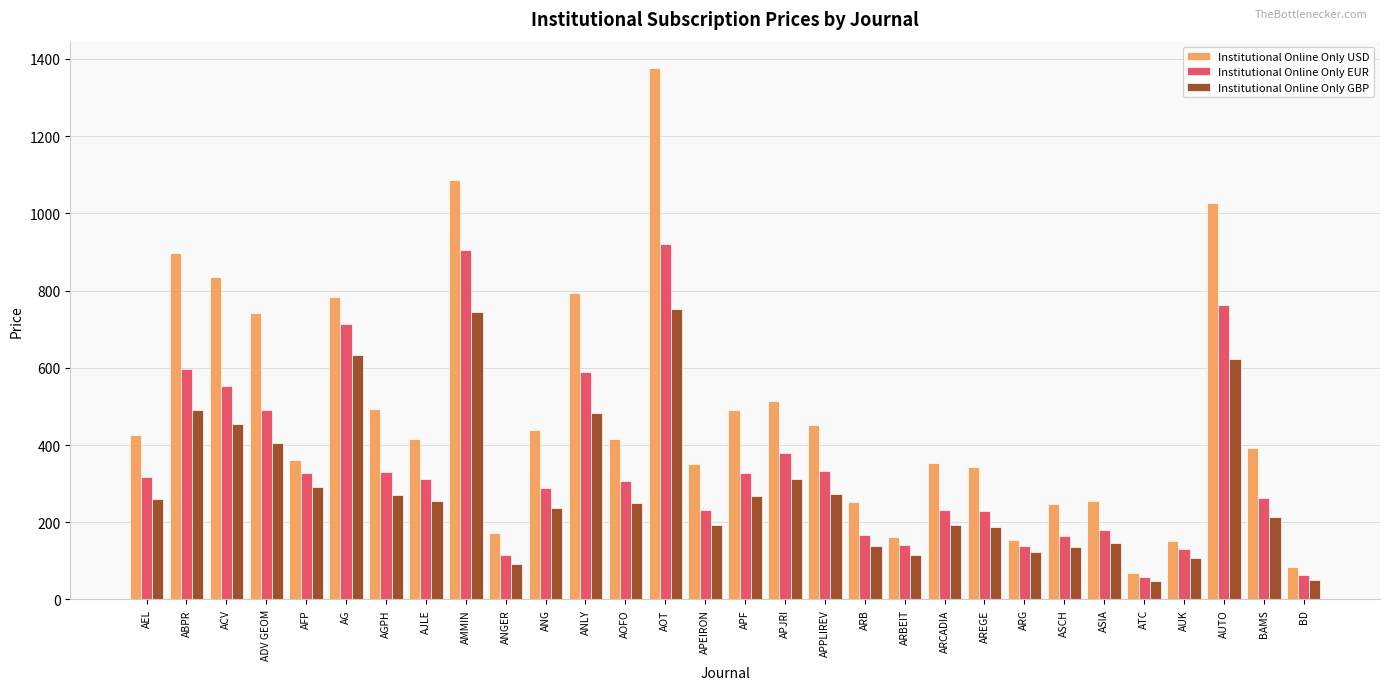

What is the difference between the Institutional Online Only EUR values at ASIA and ARG?

41